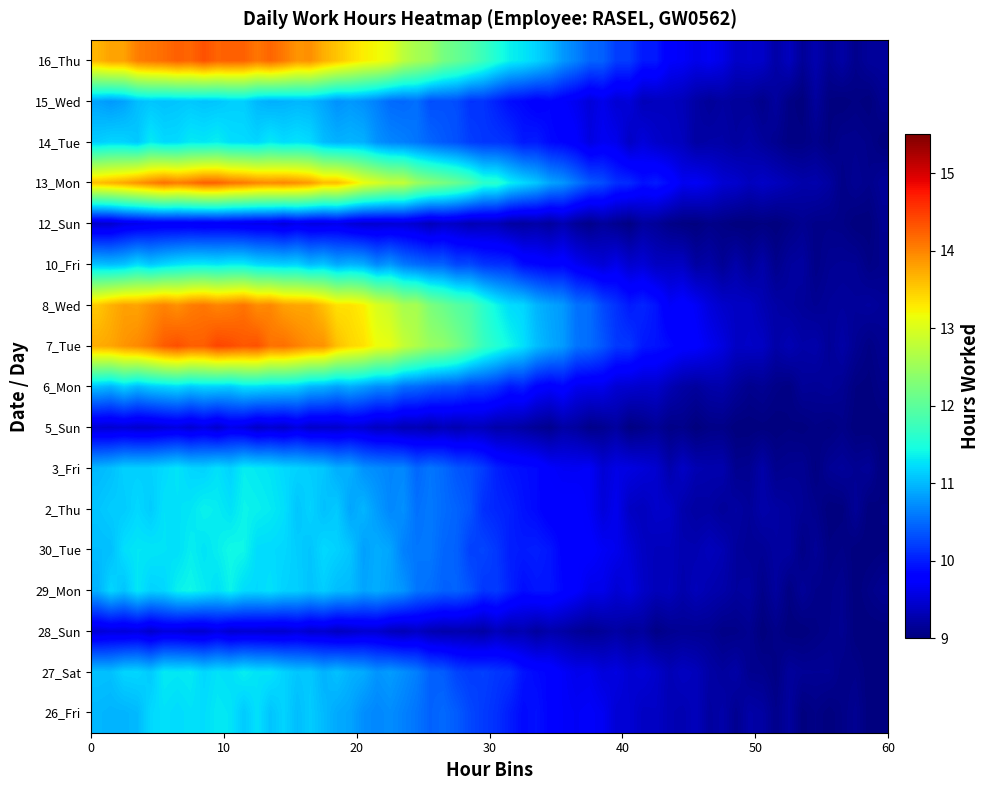

Reading left to right, what are all the values shown in this chart?

26_Fri: 0.0	0.0	11.2	0.0	0.0	0.0	0.0	0.0	0.0	0.0	0.0	0.0	0.0	0.0	0.0	0.0	0.0	0.0	0.0	0.0
27_Sat: 0.0	0.0	11.3	0.0	0.0	0.0	0.0	0.0	0.0	0.0	0.0	0.0	0.0	0.0	0.0	0.0	0.0	0.0	0.0	0.0
28_Sun: 0.0	0.0	9.5	0.0	0.0	0.0	0.0	0.0	0.0	0.0	0.0	0.0	0.0	0.0	0.0	0.0	0.0	0.0	0.0	0.0
29_Mon: 0.0	0.0	11.3	0.0	0.0	0.0	0.0	0.0	0.0	0.0	0.0	0.0	0.0	0.0	0.0	0.0	0.0	0.0	0.0	0.0
30_Tue: 0.0	0.0	11.3	0.0	0.0	0.0	0.0	0.0	0.0	0.0	0.0	0.0	0.0	0.0	0.0	0.0	0.0	0.0	0.0	0.0
2_Thu: 0.0	0.0	11.3	0.0	0.0	0.0	0.0	0.0	0.0	0.0	0.0	0.0	0.0	0.0	0.0	0.0	0.0	0.0	0.0	0.0
3_Fri: 0.0	0.0	11.2	0.0	0.0	0.0	0.0	0.0	0.0	0.0	0.0	0.0	0.0	0.0	0.0	0.0	0.0	0.0	0.0	0.0
5_Sun: 0.0	0.0	9.5	0.0	0.0	0.0	0.0	0.0	0.0	0.0	0.0	0.0	0.0	0.0	0.0	0.0	0.0	0.0	0.0	0.0
6_Mon: 0.0	0.0	11.2	0.0	0.0	0.0	0.0	0.0	0.0	0.0	0.0	0.0	0.0	0.0	0.0	0.0	0.0	0.0	0.0	0.0
7_Tue: 0.0	0.0	14.3	0.0	0.0	0.0	0.0	0.0	0.0	0.0	0.0	0.0	0.0	0.0	0.0	0.0	0.0	0.0	0.0	0.0
8_Wed: 0.0	0.0	14.1	0.0	0.0	0.0	0.0	0.0	0.0	0.0	0.0	0.0	0.0	0.0	0.0	0.0	0.0	0.0	0.0	0.0
10_Fri: 0.0	0.0	11.2	0.0	0.0	0.0	0.0	0.0	0.0	0.0	0.0	0.0	0.0	0.0	0.0	0.0	0.0	0.0	0.0	0.0
12_Sun: 0.0	0.0	9.6	0.0	0.0	0.0	0.0	0.0	0.0	0.0	0.0	0.0	0.0	0.0	0.0	0.0	0.0	0.0	0.0	0.0
13_Mon: 0.0	0.0	14.2	0.0	0.0	0.0	0.0	0.0	0.0	0.0	0.0	0.0	0.0	0.0	0.0	0.0	0.0	0.0	0.0	0.0
14_Tue: 0.0	0.0	11.3	0.0	0.0	0.0	0.0	0.0	0.0	0.0	0.0	0.0	0.0	0.0	0.0	0.0	0.0	0.0	0.0	0.0
15_Wed: 0.0	0.0	11.1	0.0	0.0	0.0	0.0	0.0	0.0	0.0	0.0	0.0	0.0	0.0	0.0	0.0	0.0	0.0	0.0	0.0
16_Thu: 0.0	0.0	14.3	0.0	0.0	0.0	0.0	0.0	0.0	0.0	0.0	0.0	0.0	0.0	0.0	0.0	0.0	0.0	0.0	0.0